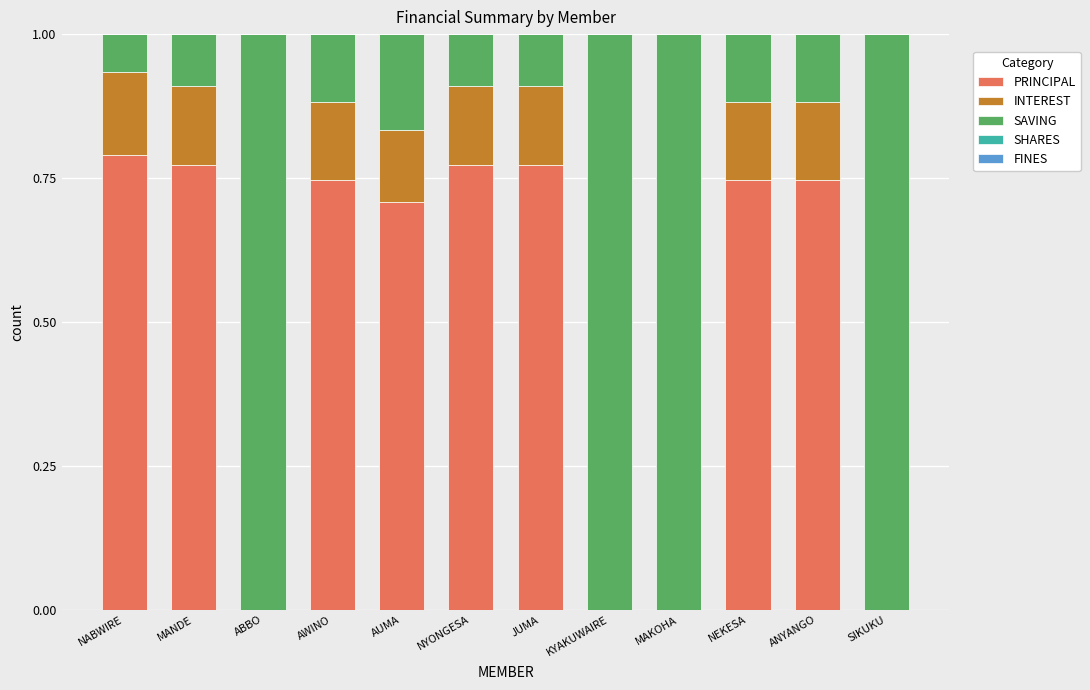

What is the sum of the PRINCIPAL values at JUMA and NABWIRE?

1.6